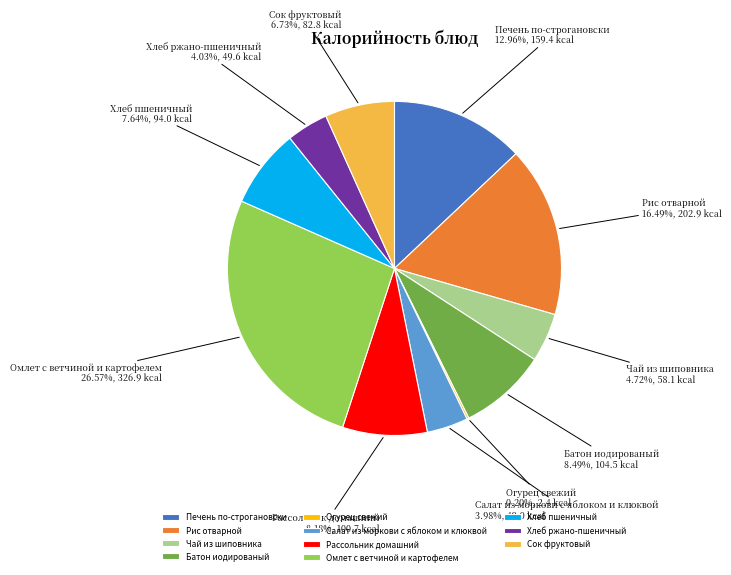

Is it true that Рис отварной is 5% of the pie?

False